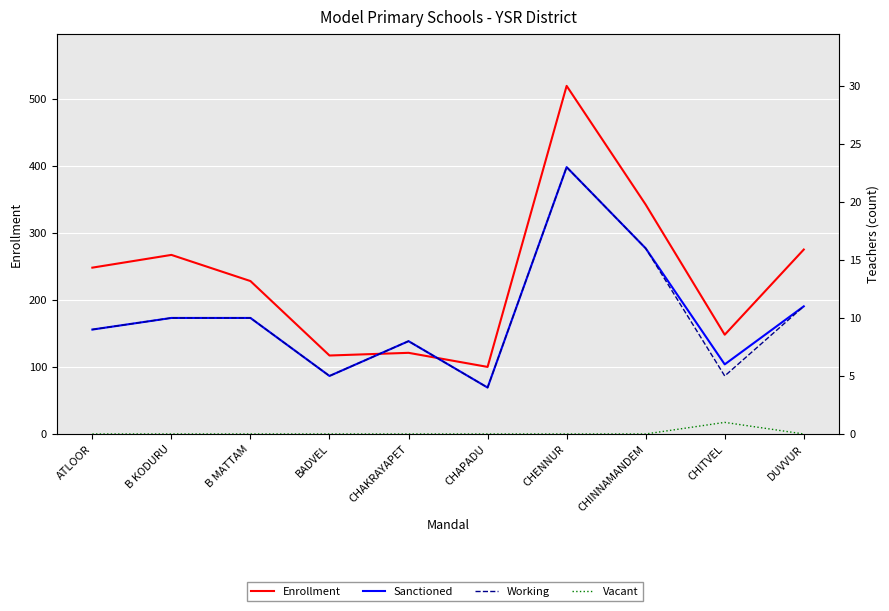

Which has a higher value, B KODURU or BADVEL?

B KODURU